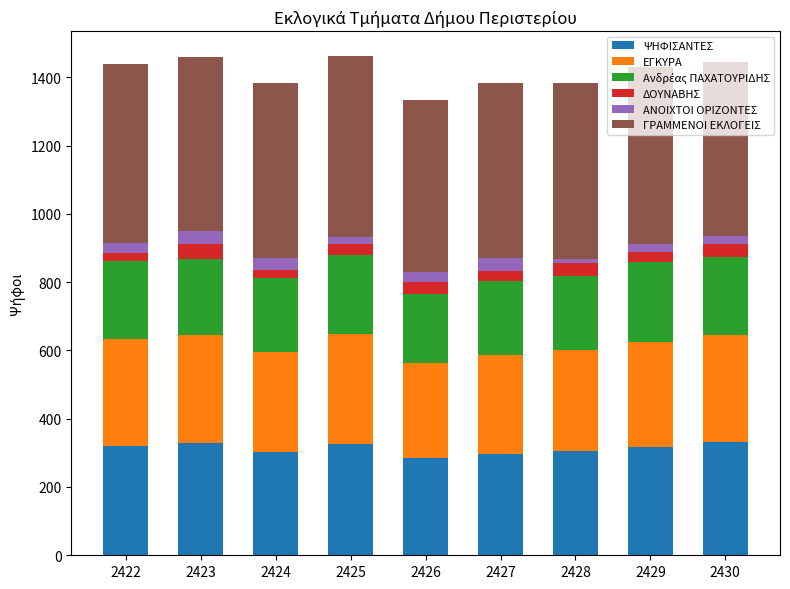

What is the total value across all series at 2427?

1384